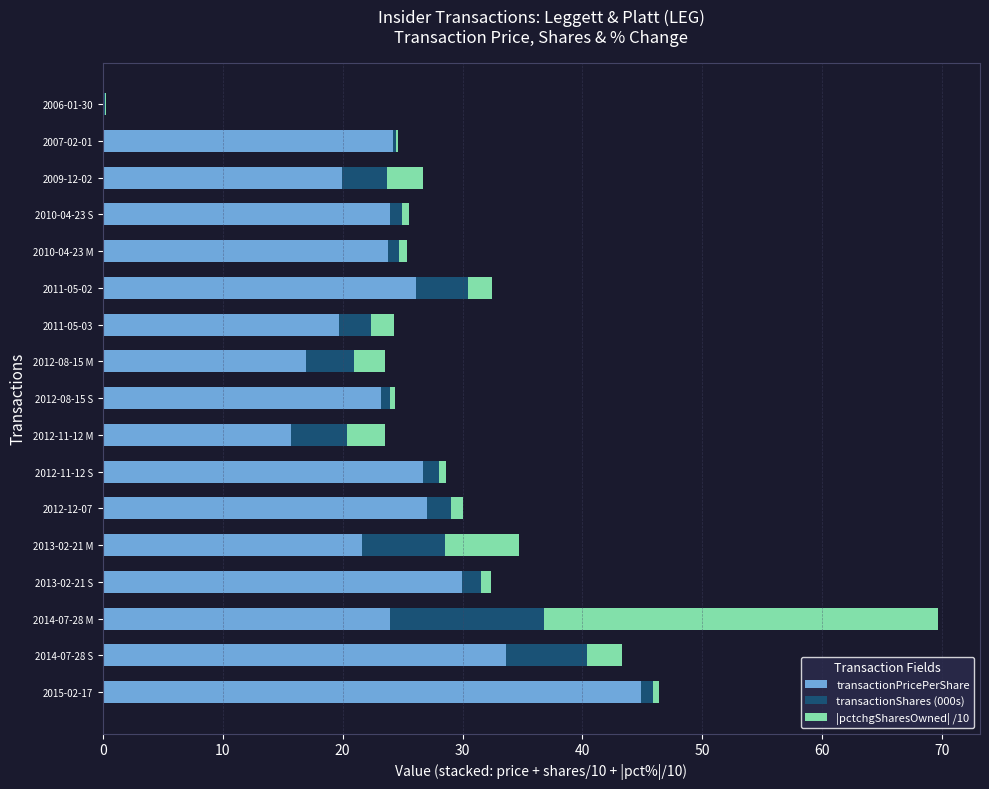

At which label does transactionPricePerShare reach its peak?

2015-02-17